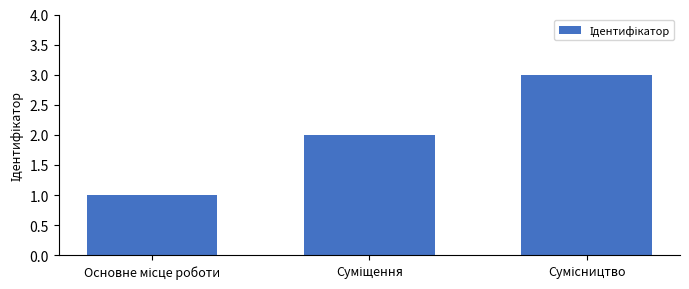

How many data points are less than 2?

1